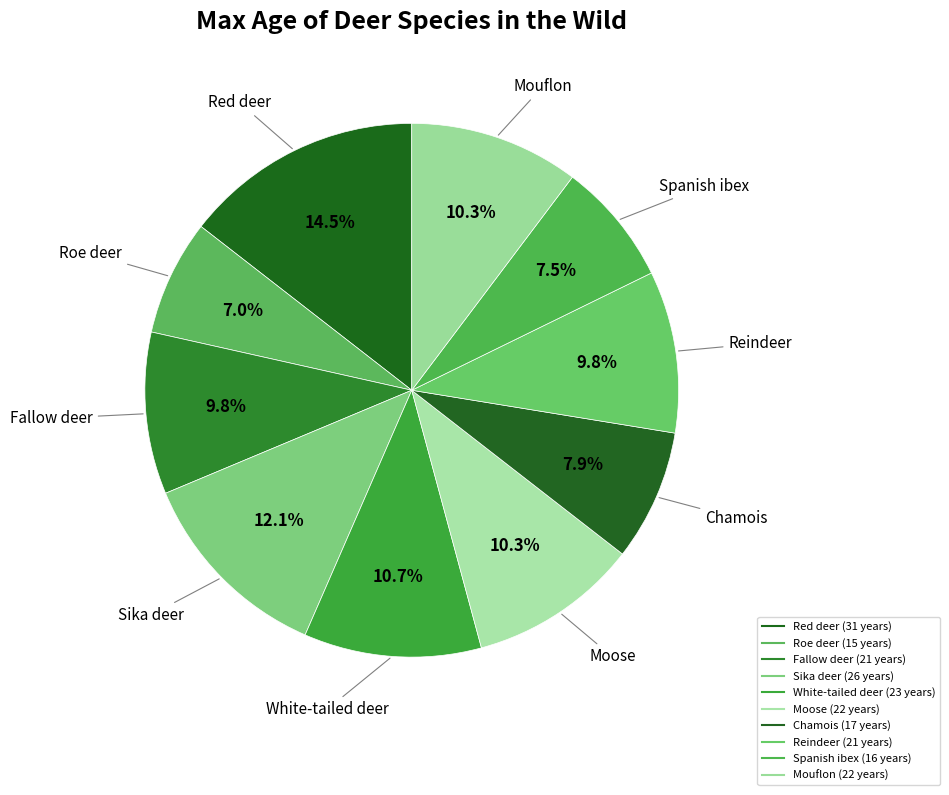

Count the number of slices in the pie.

10